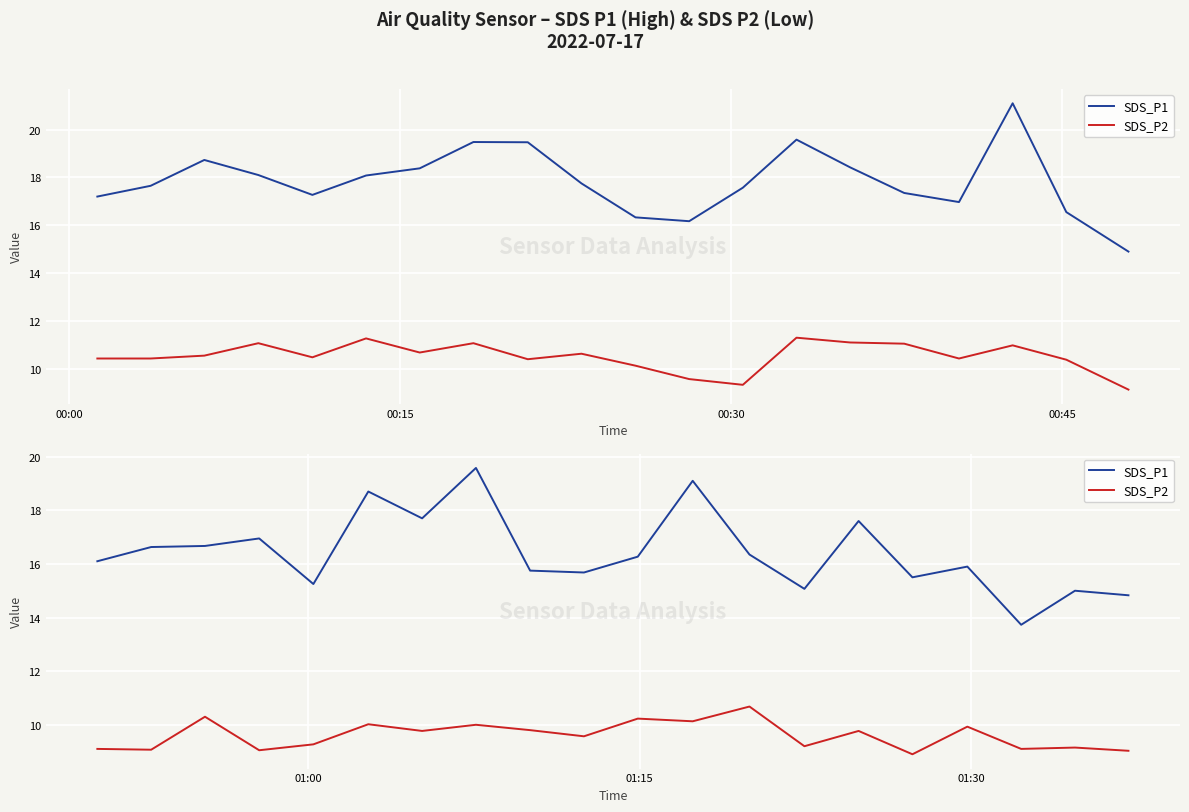

Which series has the largest total across all categories?

SDS_P1